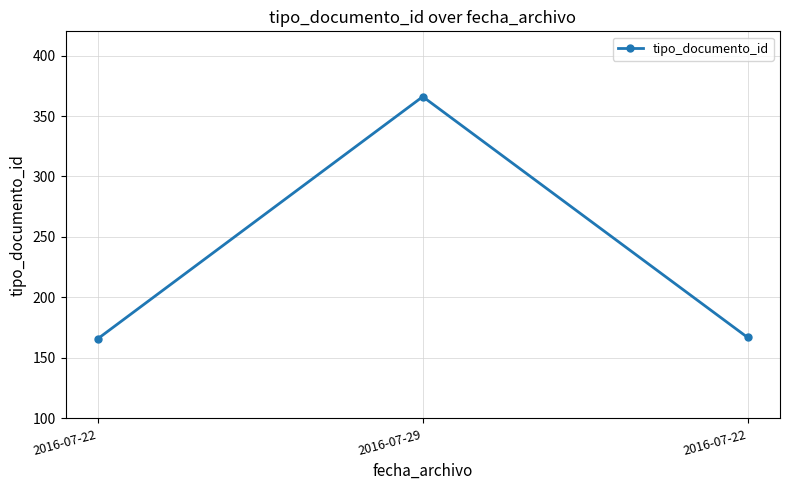

Which category has the lowest value across all series?

2016-07-22